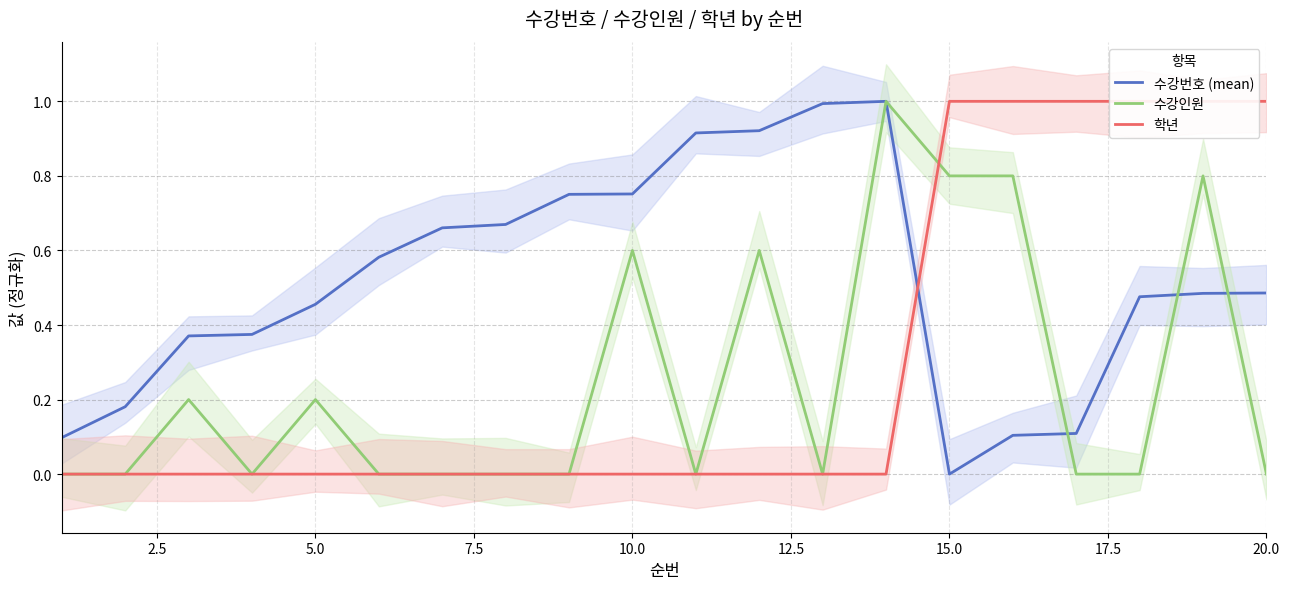

What position from the left is 0.0?

1